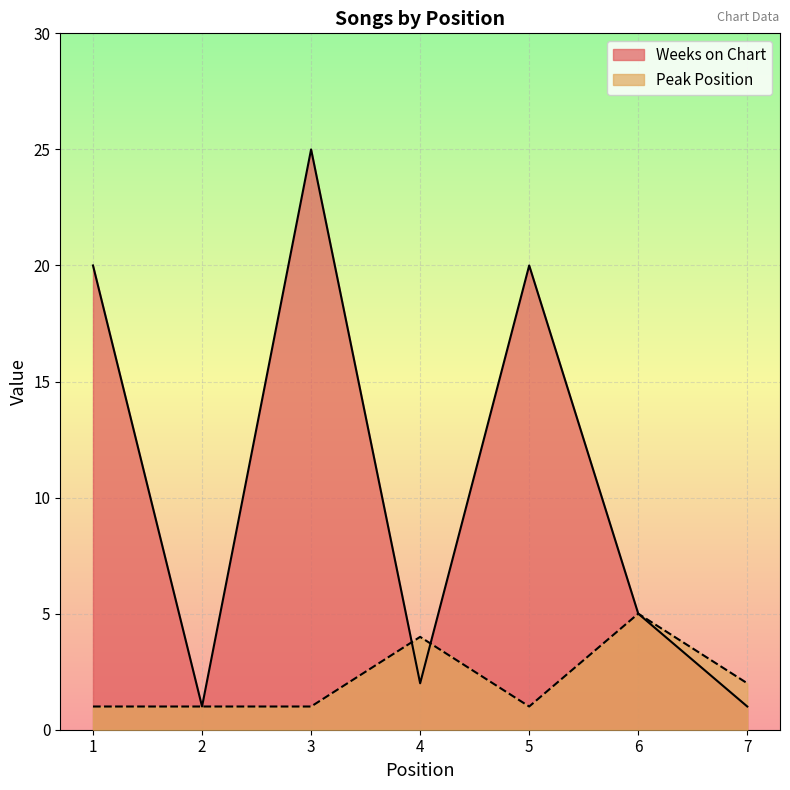

What is the value of the Weeks on Chart point at the 3rd from the left?

25